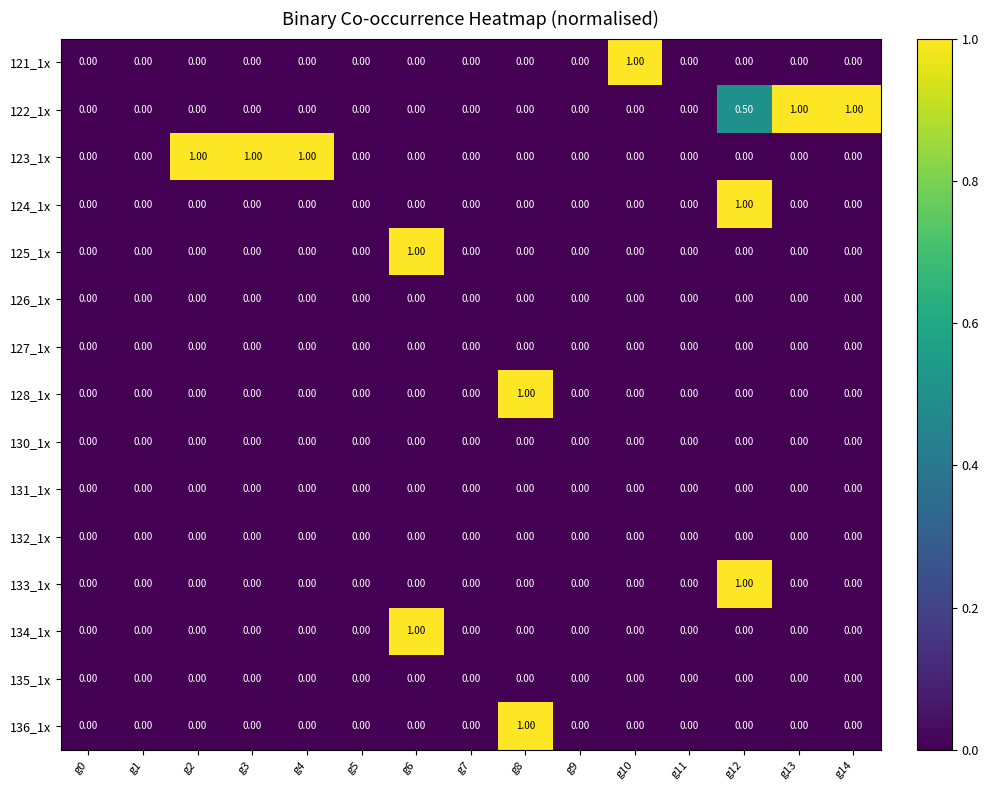

Between g3 and g11, which series saw the biggest shift?

123_1x